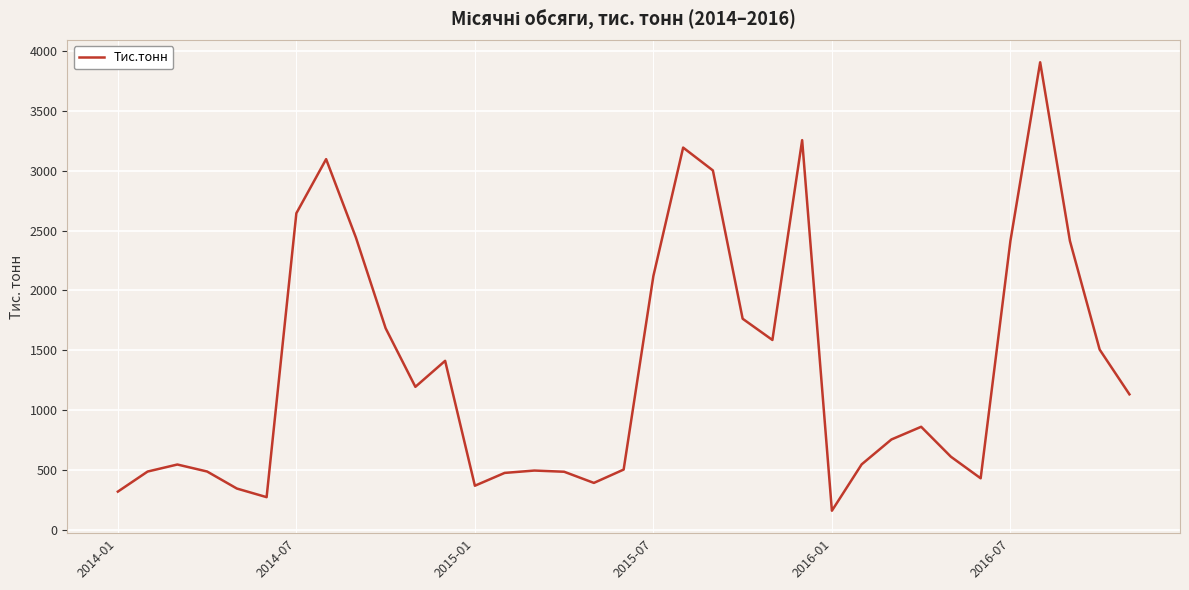

What is the maximum value shown in the chart?

3908.0